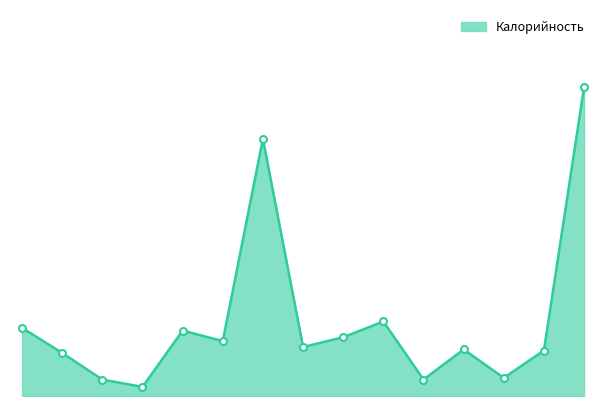

True or false: there are more than 2 points higher than both neighbors.

True